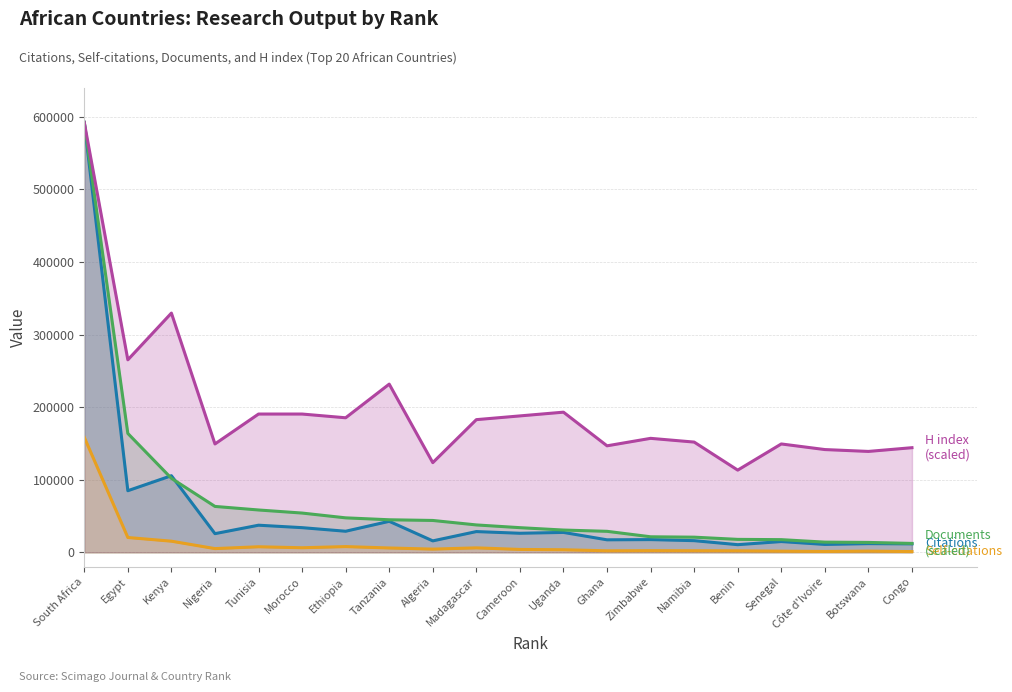

Is it true that Documents equals 44934.3 at 8?

True